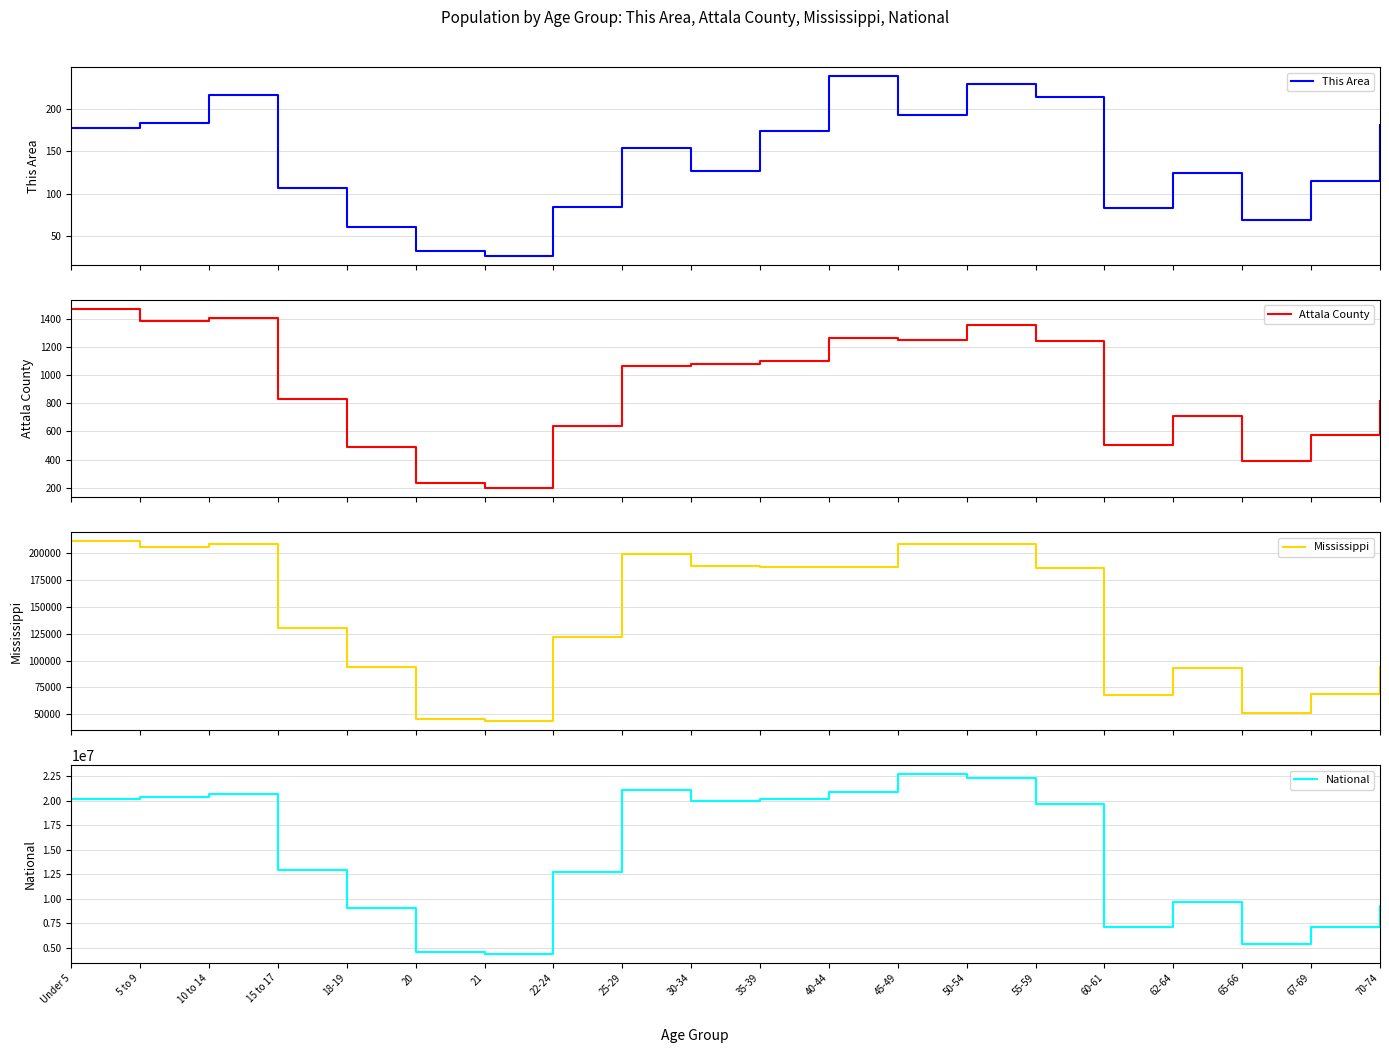

What is the value of the Mississippi point at the 2nd from the left?

205672